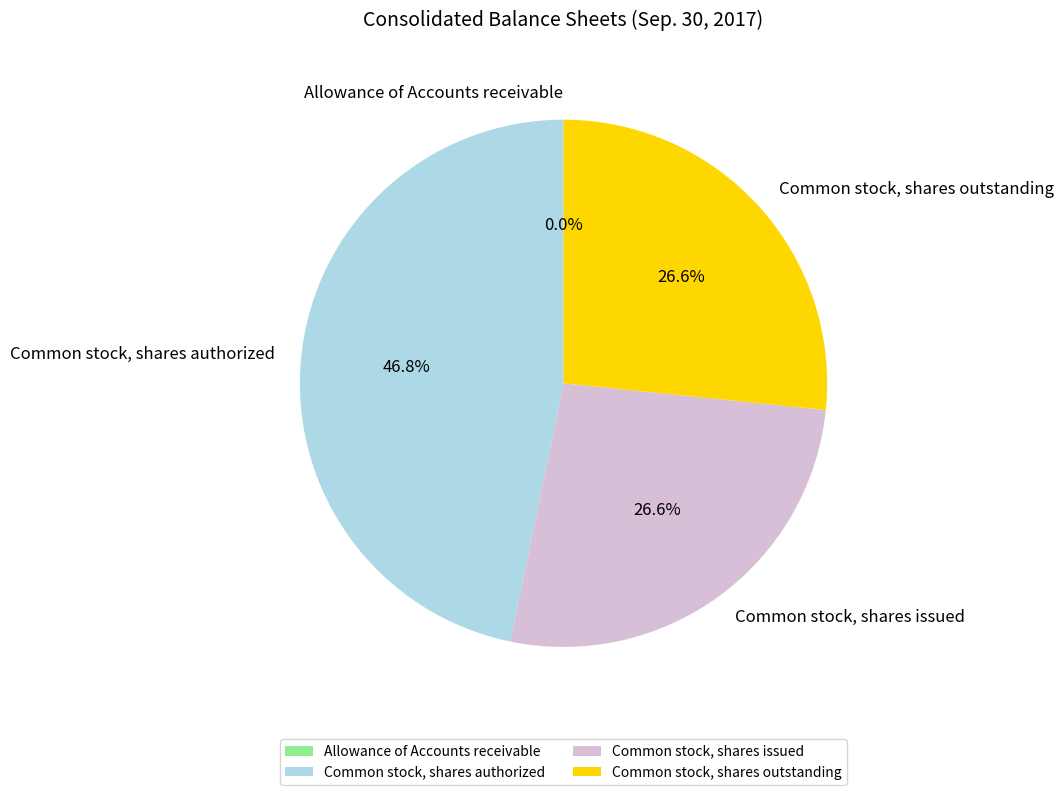

The Common stock, shares issued slice represents 17% of the pie. True or false?

False